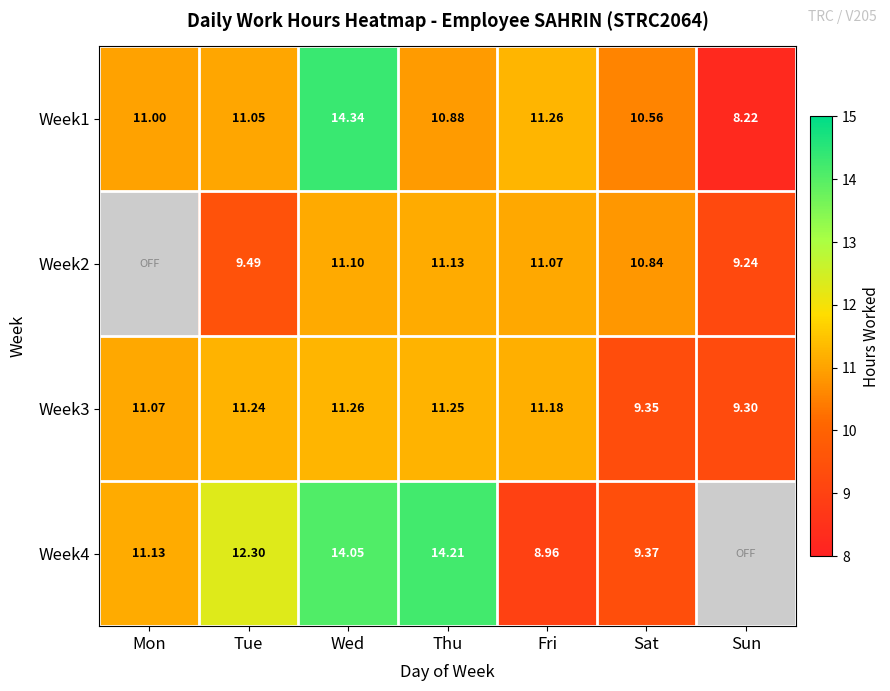

List the labels in order of Week3 value, smallest first.

Sun, Sat, Mon, Fri, Tue, Thu, Wed